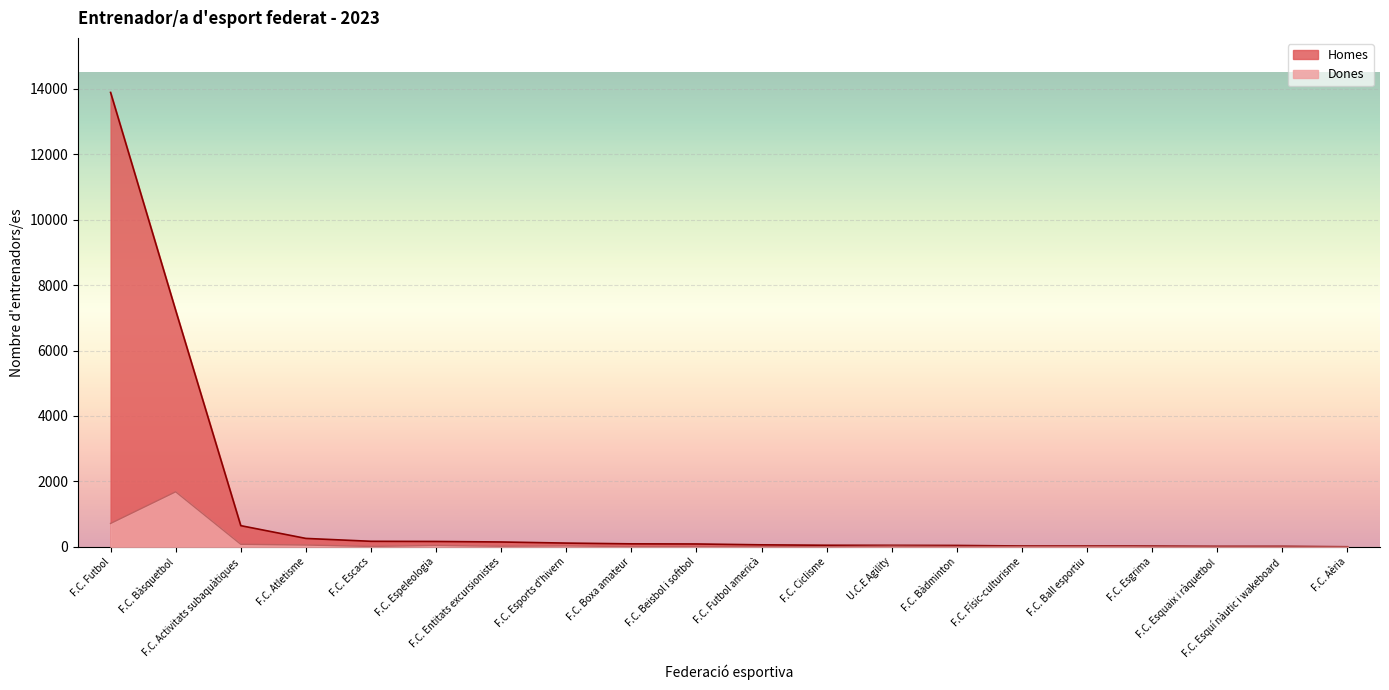

True or false: Dones and Homes intersect in this chart.

False